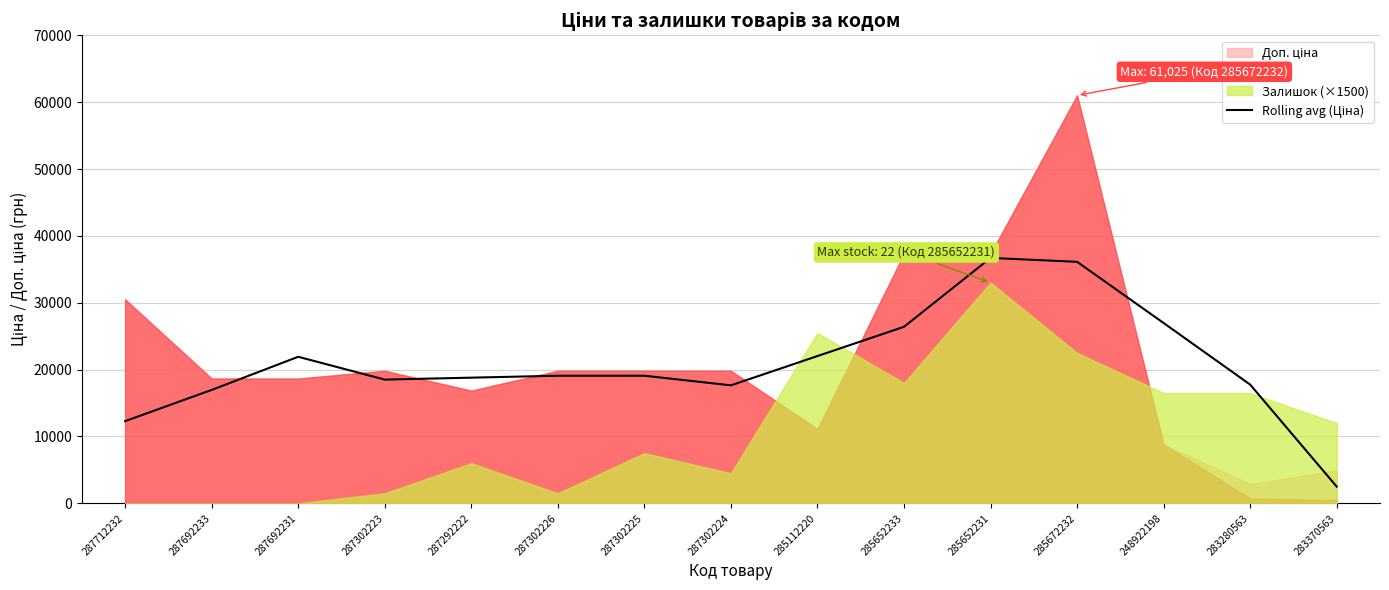

Is it true that the value at 287712232 is 12296.0?

True